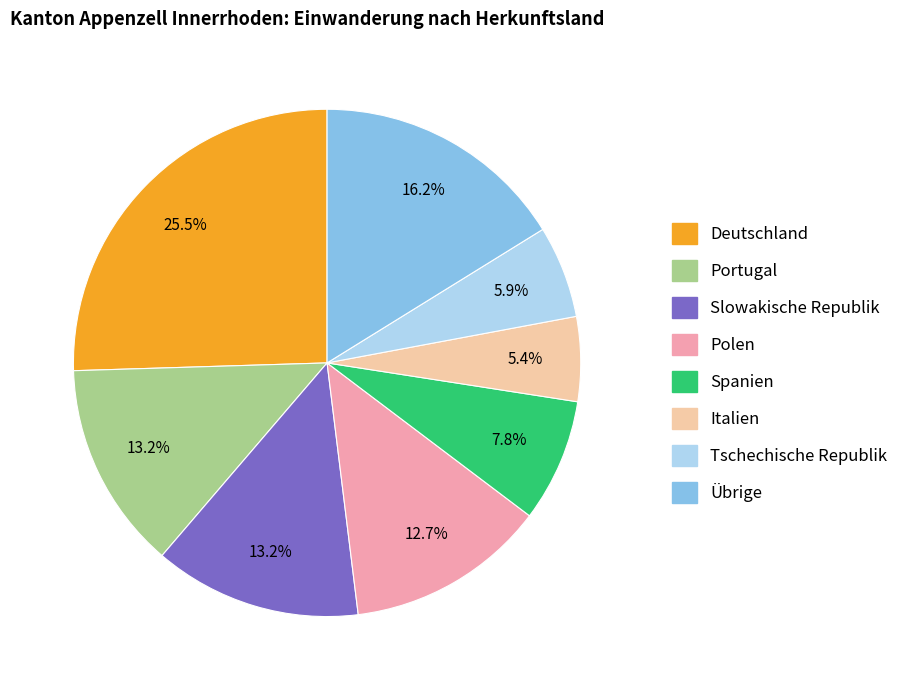

Combined, what portion of the pie is Spanien and Übrige?

24.0%